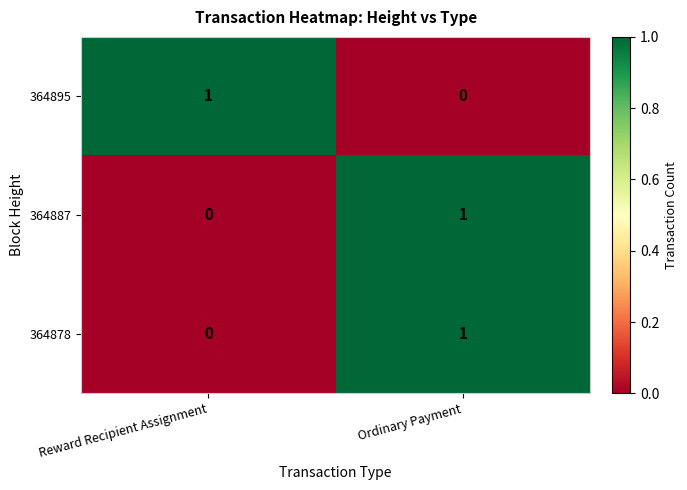

At which label is 364895 closest to 0?

Ordinary Payment